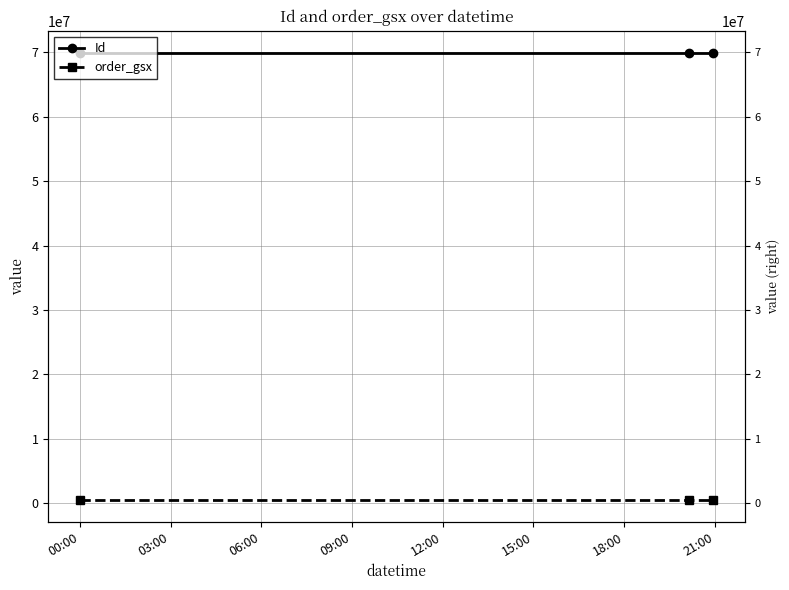

What is the difference between the maximum and second lowest values in the Id series?

1